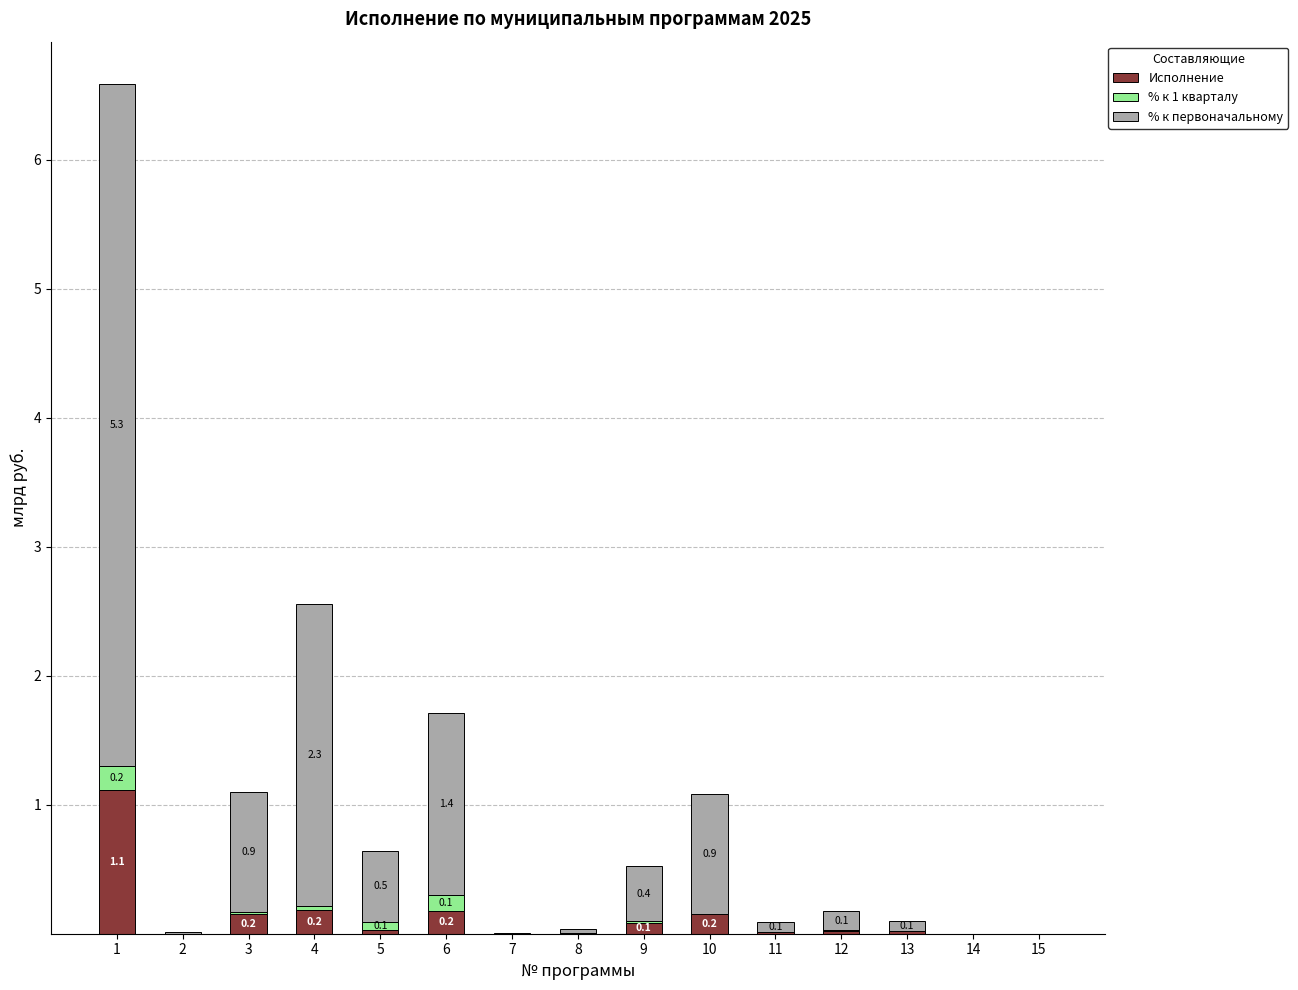

The Исполнение series shows 0.0 at 7. True or false?

True